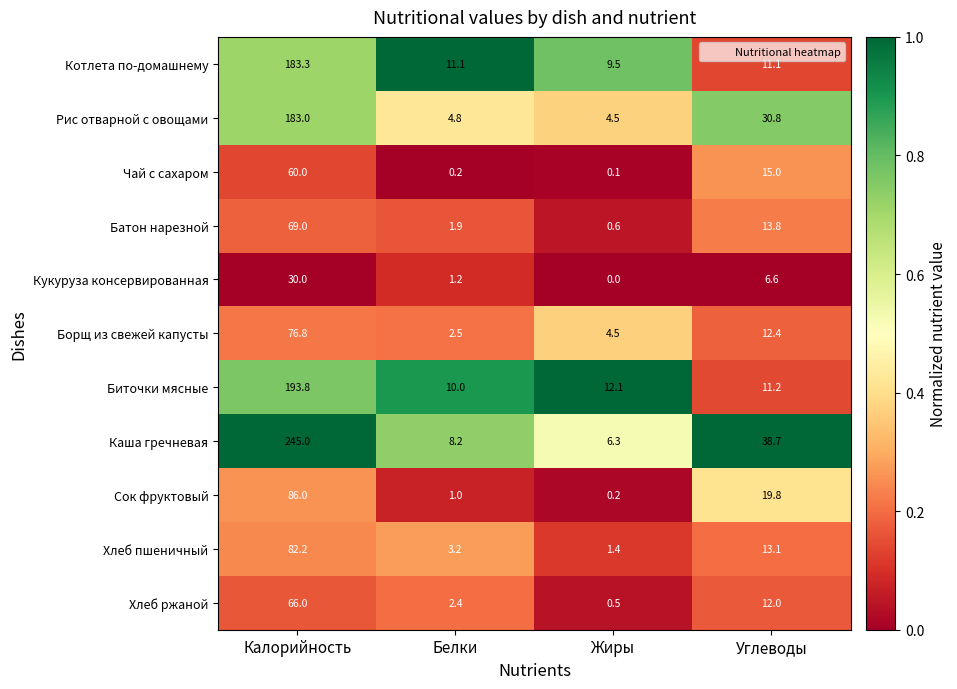

Which series has the largest total across all categories?

Каша гречневая